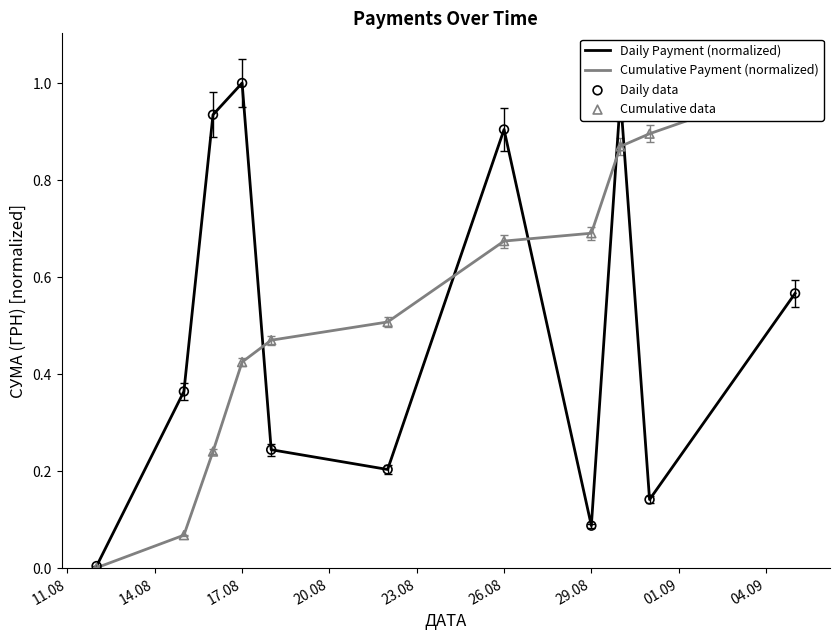

What are all the series names shown in the legend?

Daily Payment (normalized), Cumulative Payment (normalized), Daily data, Cumulative data